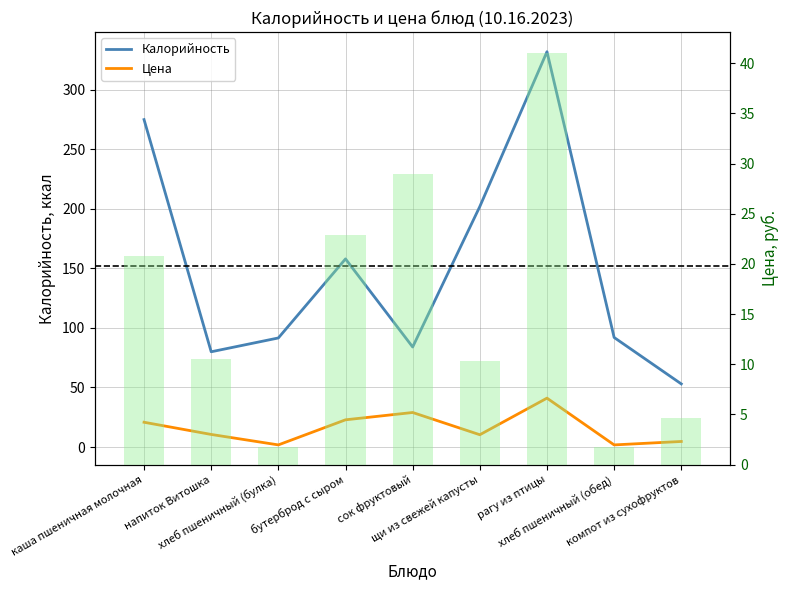

Which series changed the most between напиток Витошка and хлеб пшеничный (обед)?

Калорийность